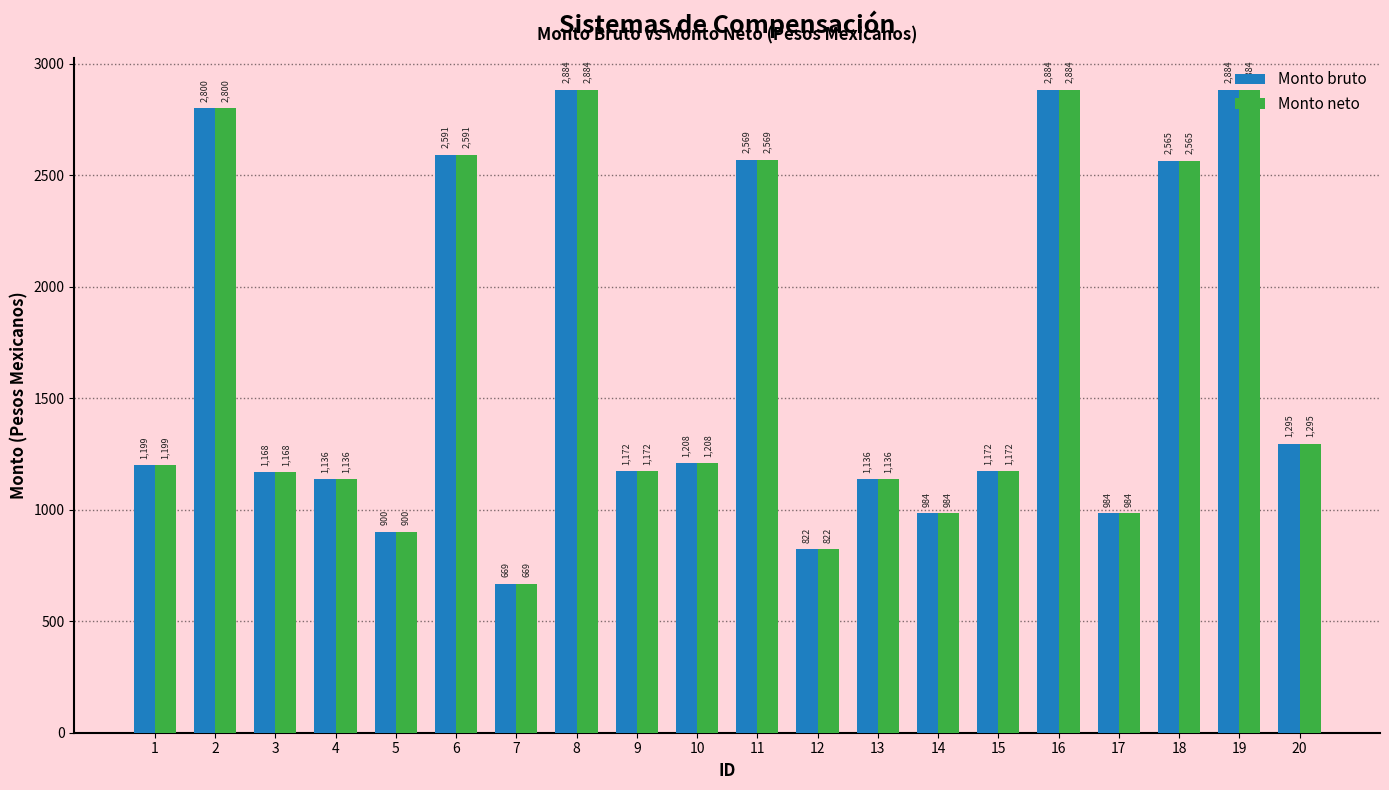

How many bars are there in total?

40